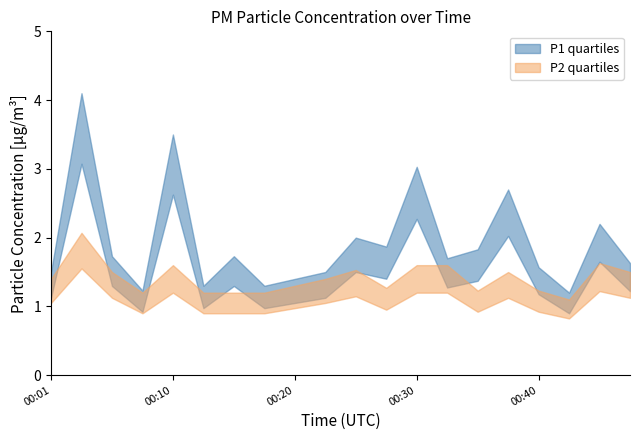

At which category is the sum across all series the highest?

00:03